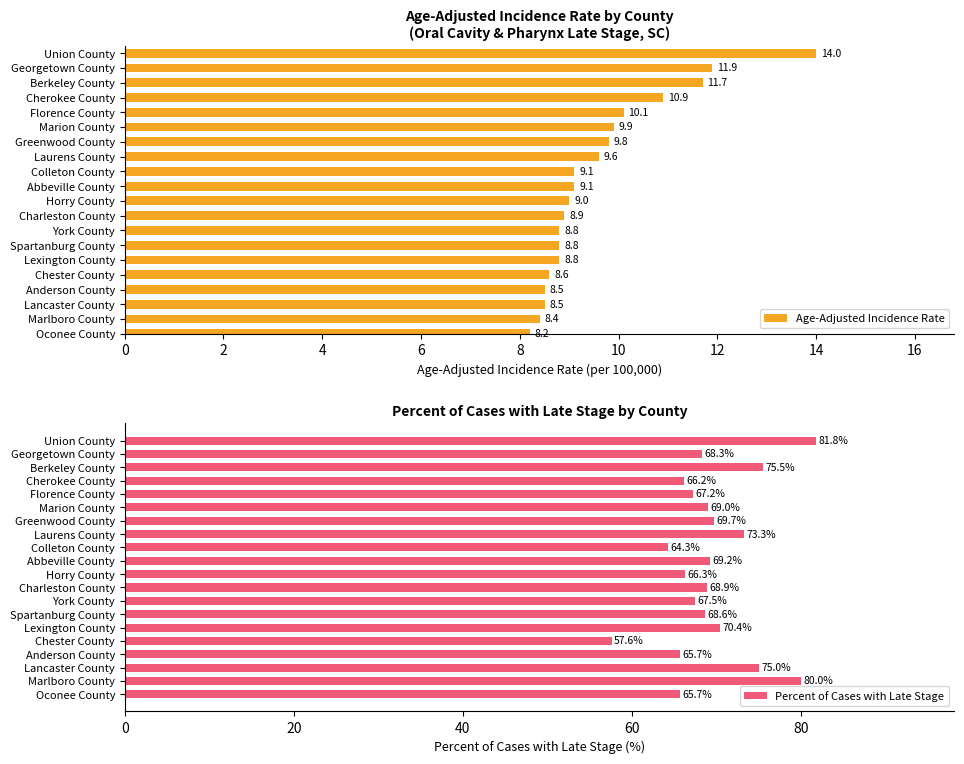

How many data points in Percent of Cases with Late Stage are above 68?

12